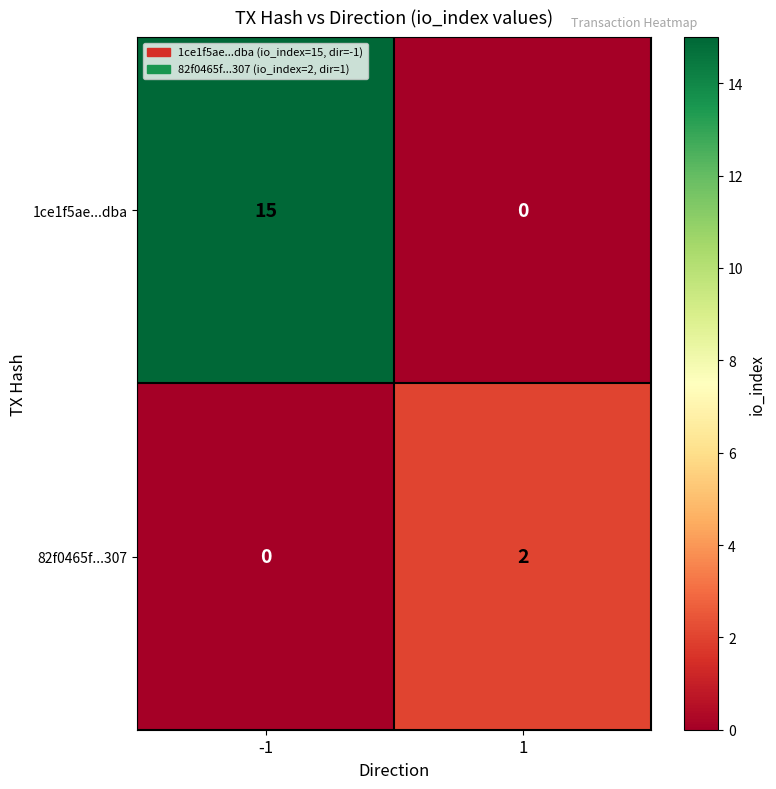

Which series has the widest spread of values?

1ce1f5ae...dba